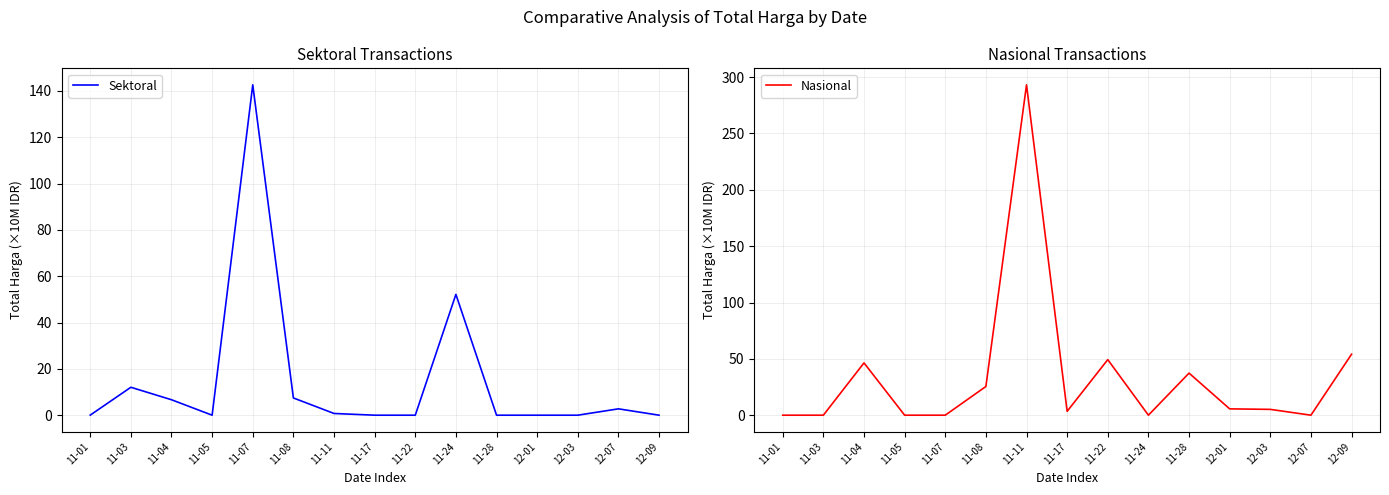

The Sektoral series shows 0.0 at 11-22. True or false?

True